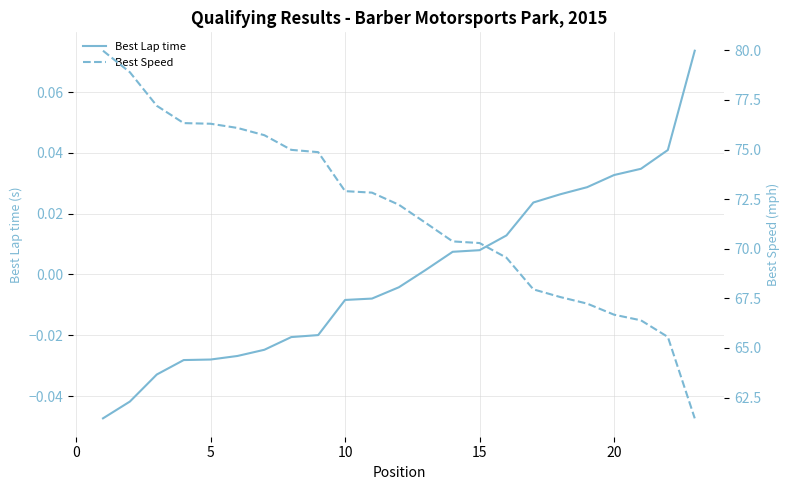

What is the value of the Best Speed point at the 10th from the left?

72.9